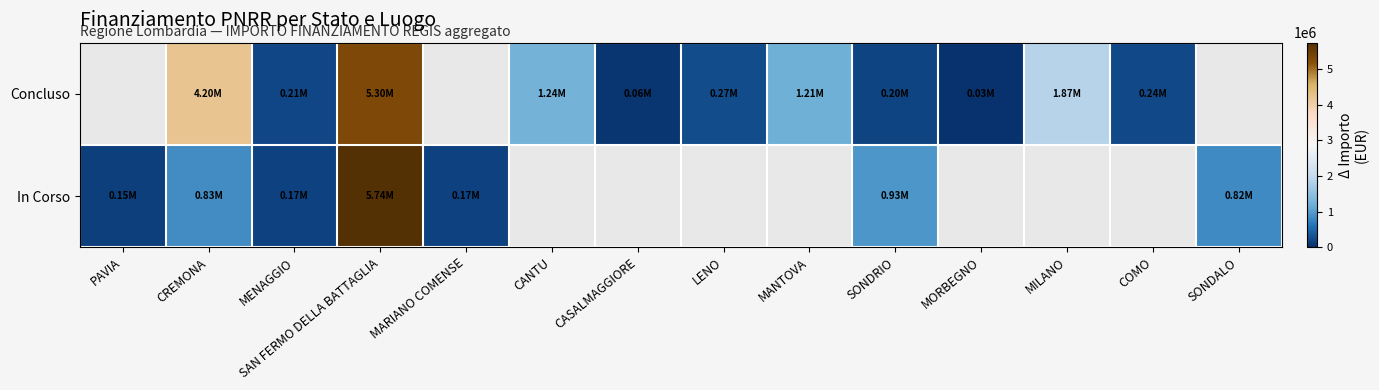

What is the difference between the Concluso values at LENO and SONDRIO?

70588.9